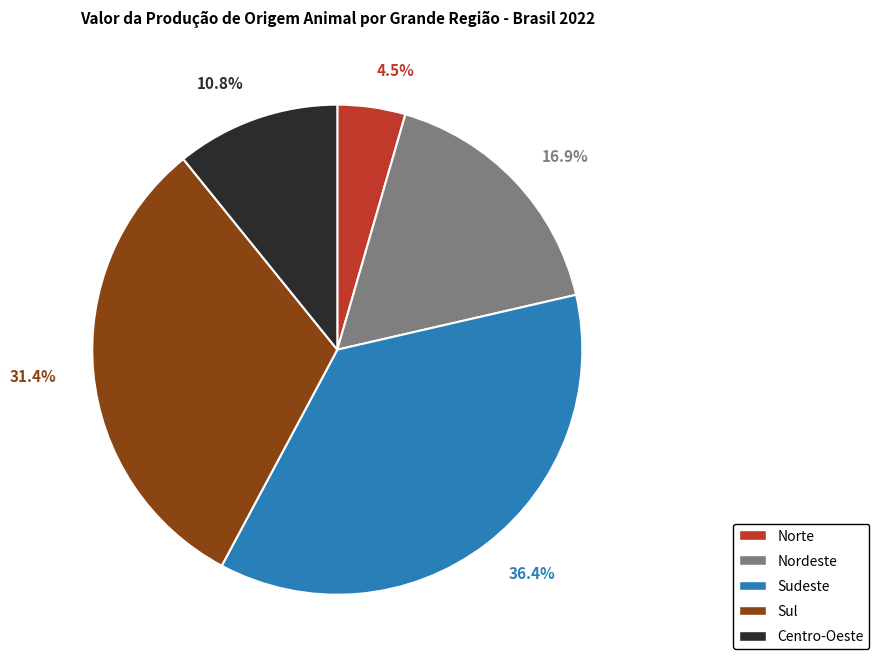

To the nearest percent, what is the combined percentage of Sudeste and Norte?

41%